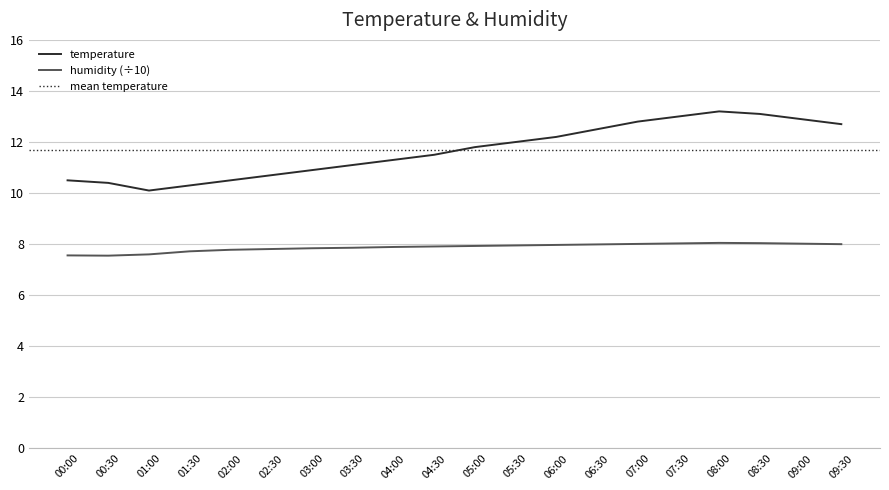

Rank the categories by temperature value from lowest to highest.

01:00, 01:30, 00:30, 00:00, 02:00, 02:30, 03:00, 03:30, 04:00, 04:30, 05:00, 05:30, 06:00, 06:30, 09:30, 07:00, 09:00, 07:30, 08:30, 08:00